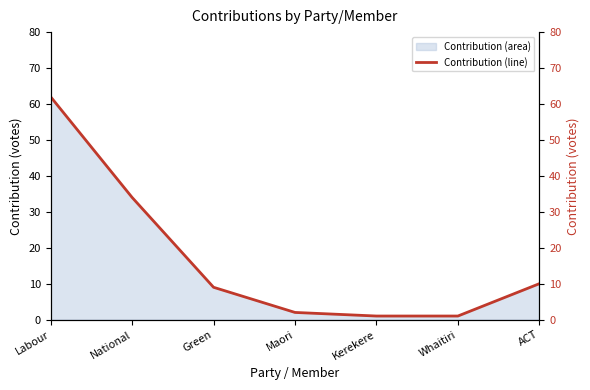

At which category does the chart reach its peak across all series?

Labour